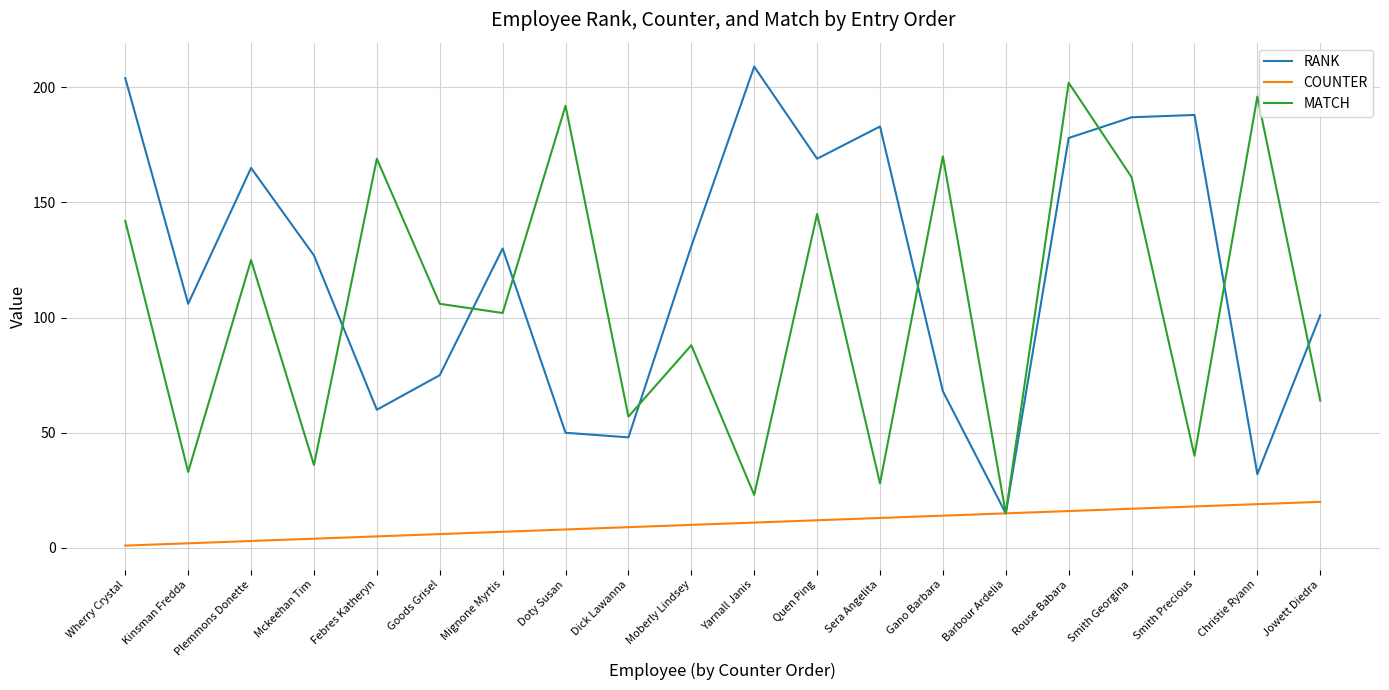

What position from the left is Christie Ryann?

19